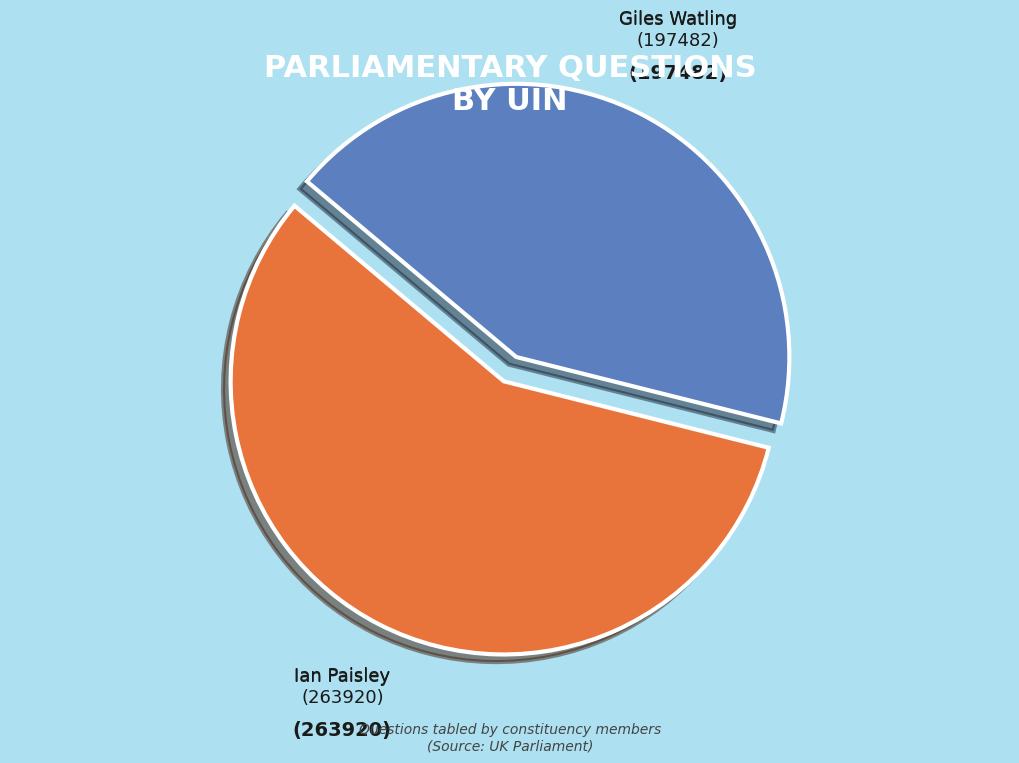

True or false: Ian Paisley (263920) accounts for 57% of the total.

True